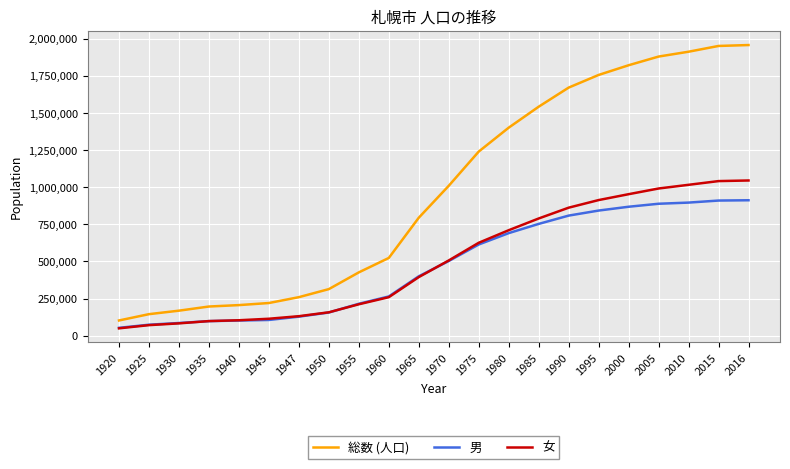

True or false: 総数 (人口) and 男 intersect in this chart.

False